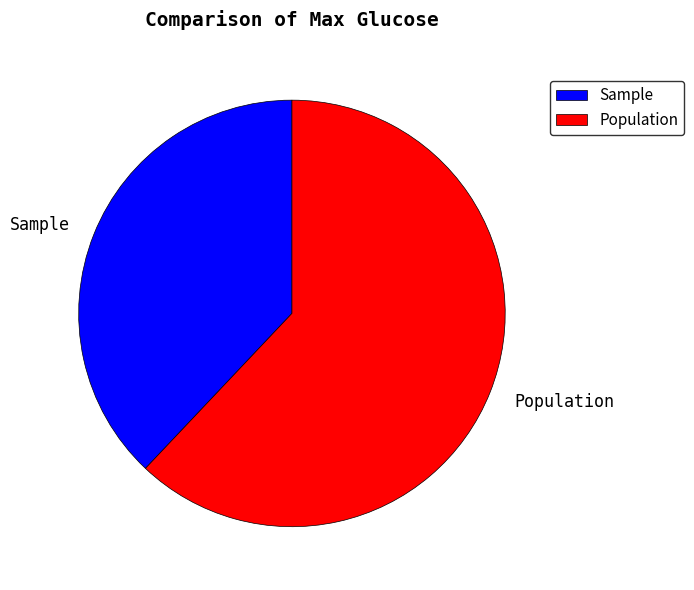

Count the number of slices in the pie.

2